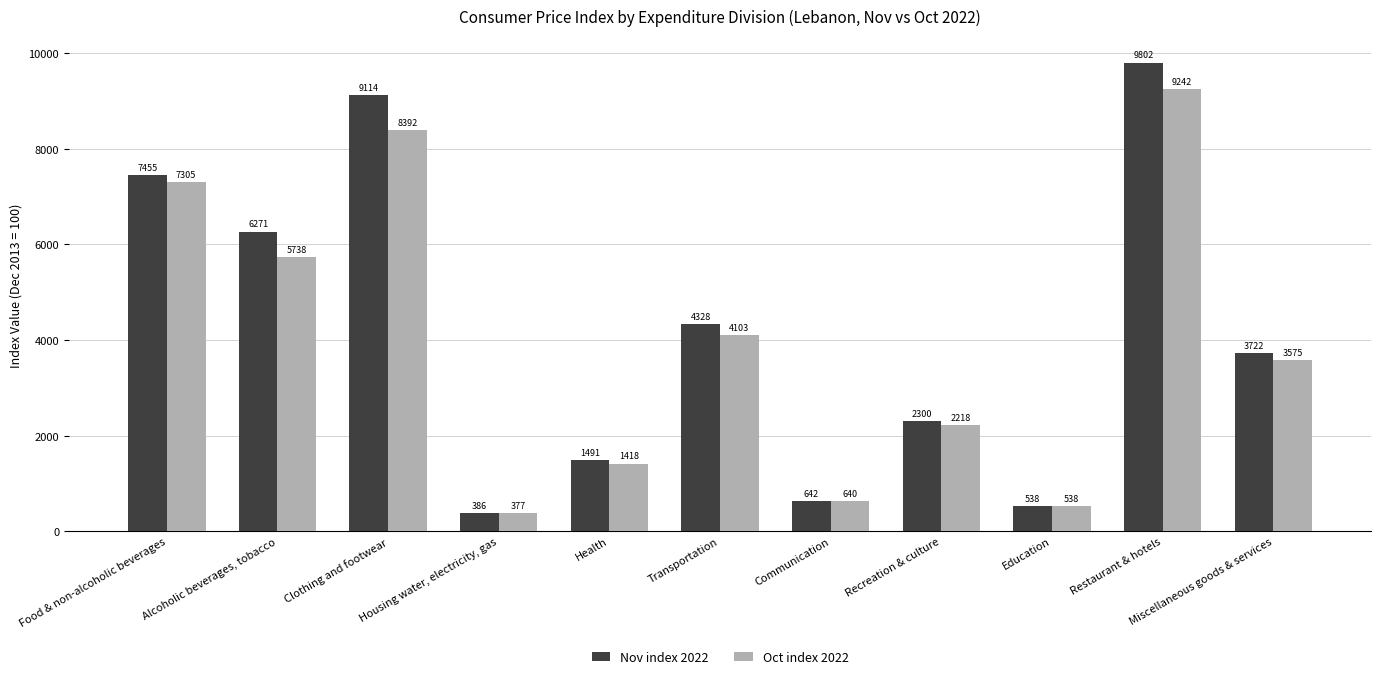

What is the difference between the maximum and second lowest values in the Nov index 2022 series?

9264.0